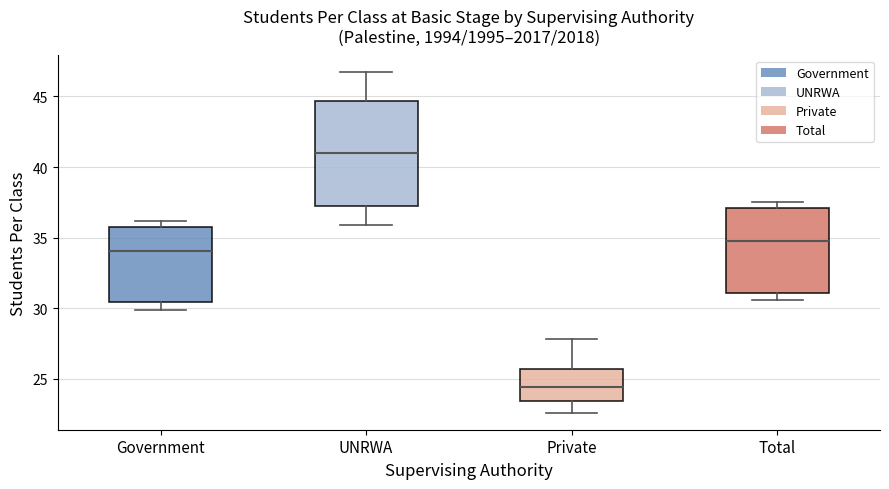

Where does the lower whisker of the box for Government end on the y-axis? The values are not printed on the chart, so give them approximately, as read against the axis.

30.0